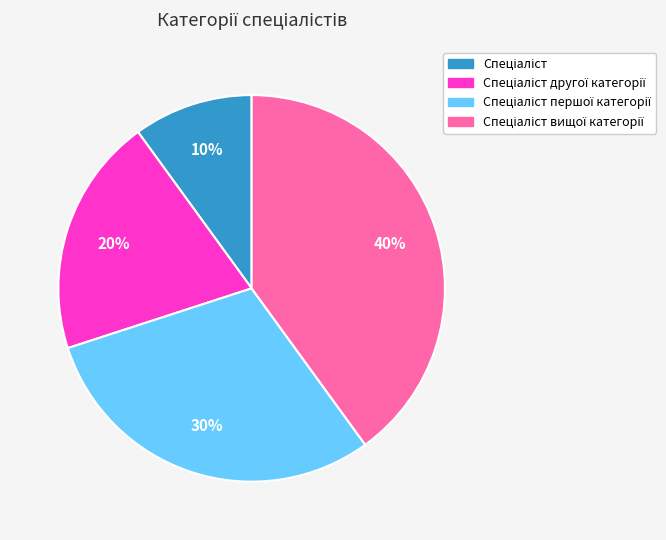

Is there a majority slice in this chart?

No